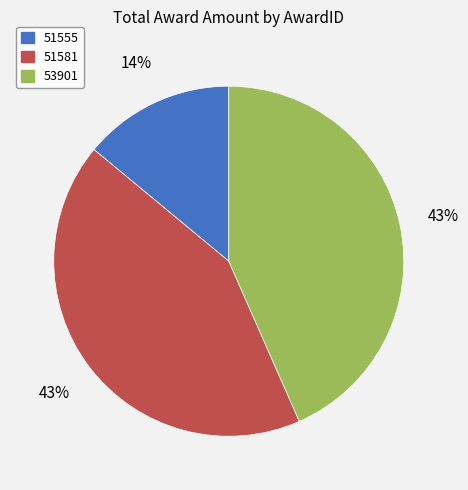

To the nearest percent, what portion does 51555 represent?

14%